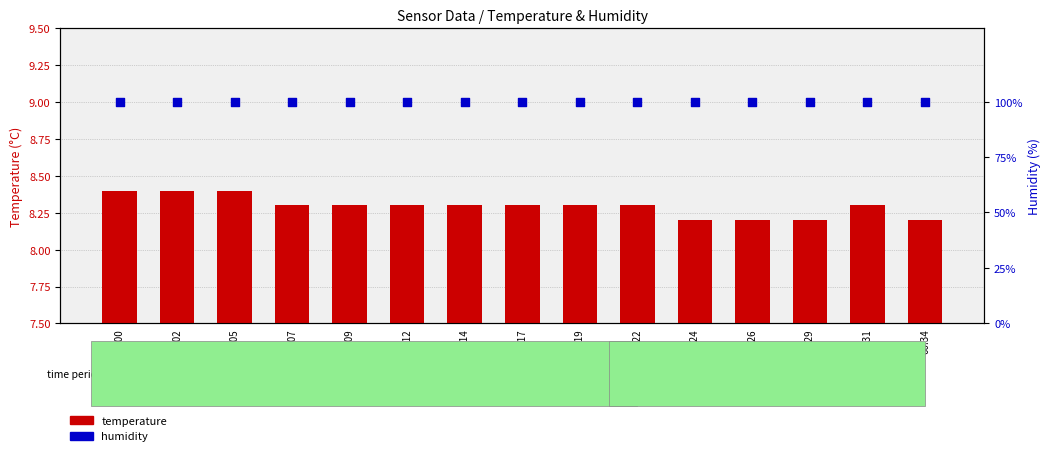

What are all the series names shown in the legend?

temperature, humidity